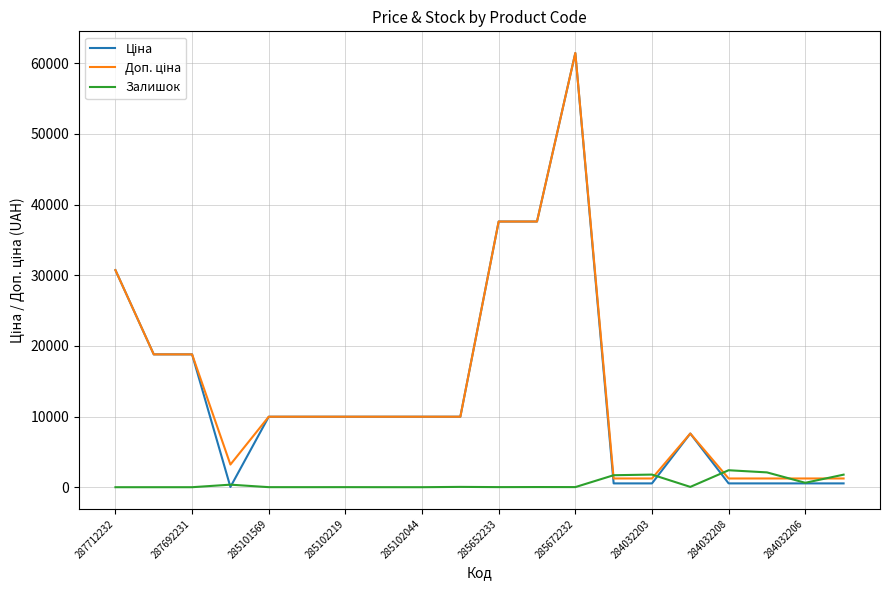

What is the maximum value shown in the chart?

61434.3